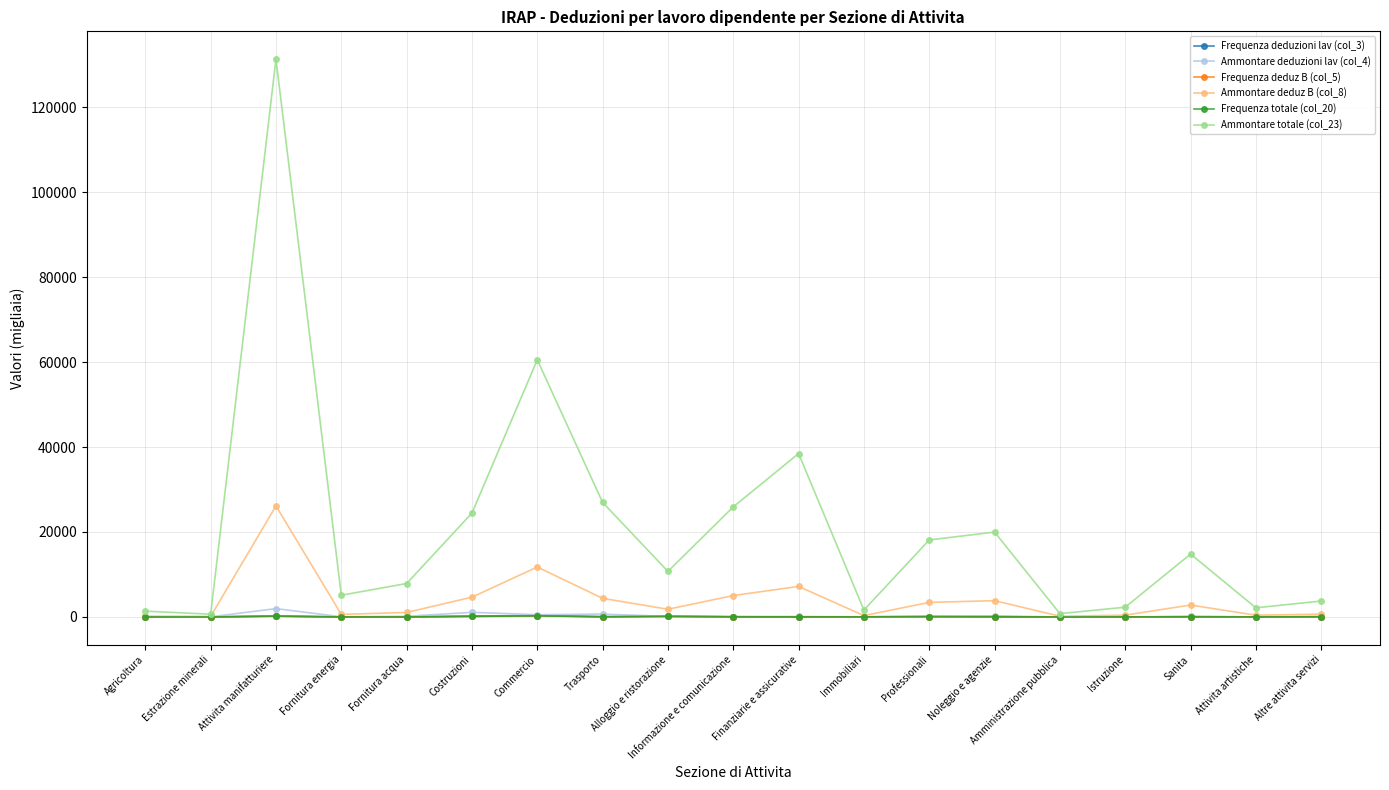

What is the value of the Ammontare totale (col_23) point at the 7th from the left?

60518.5